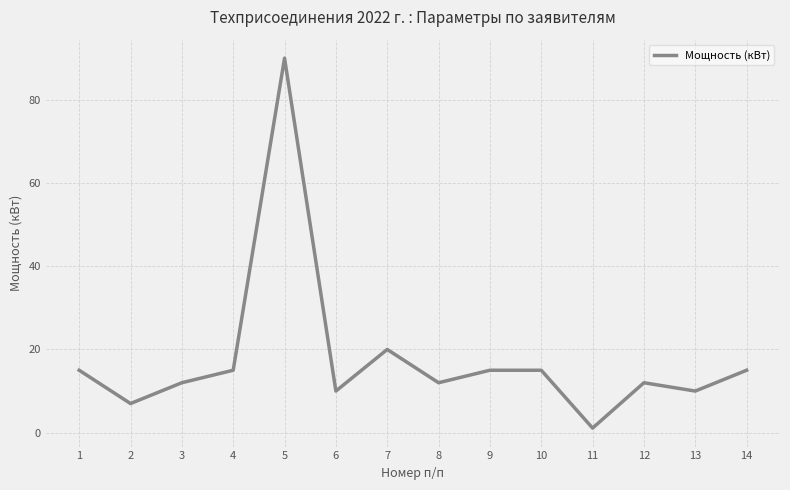

Which category has the lowest value across all series?

11